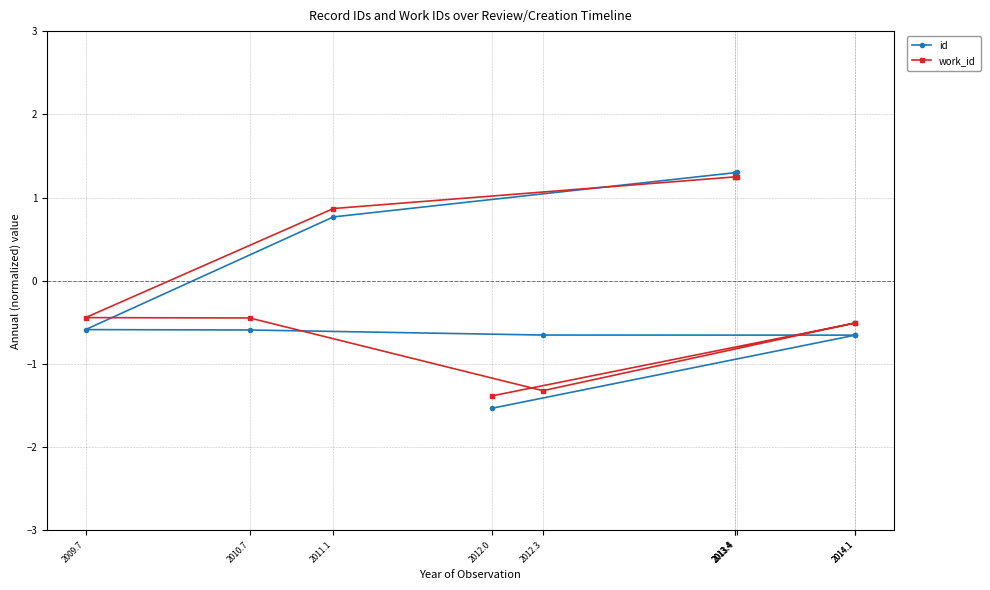

Reading left to right, list all the values displayed in this chart.

id: 2012.0=-1.5	2014.1=-0.7	2014.1=-0.7	2012.3=-0.7	2010.7=-0.6	2009.7=-0.6	2011.1=0.8	2013.4=1.3	2013.4=1.3	2013.4=1.3
work_id: 2012.0=-1.4	2014.1=-0.5	2014.1=-0.5	2012.3=-1.3	2010.7=-0.4	2009.7=-0.4	2011.1=0.9	2013.4=1.2	2013.4=1.2	2013.4=1.2